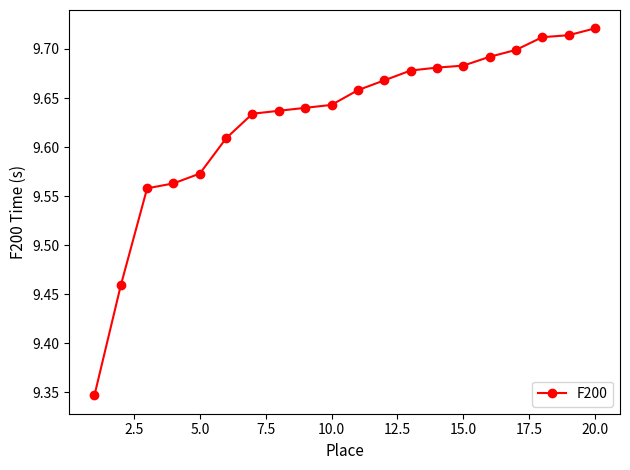

Count the values in the range 9 to 10.

20